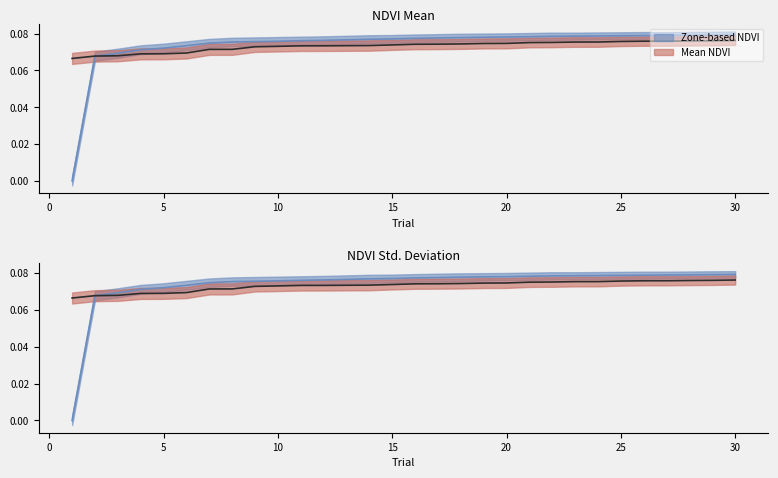

How many lines are shown in the chart?

2